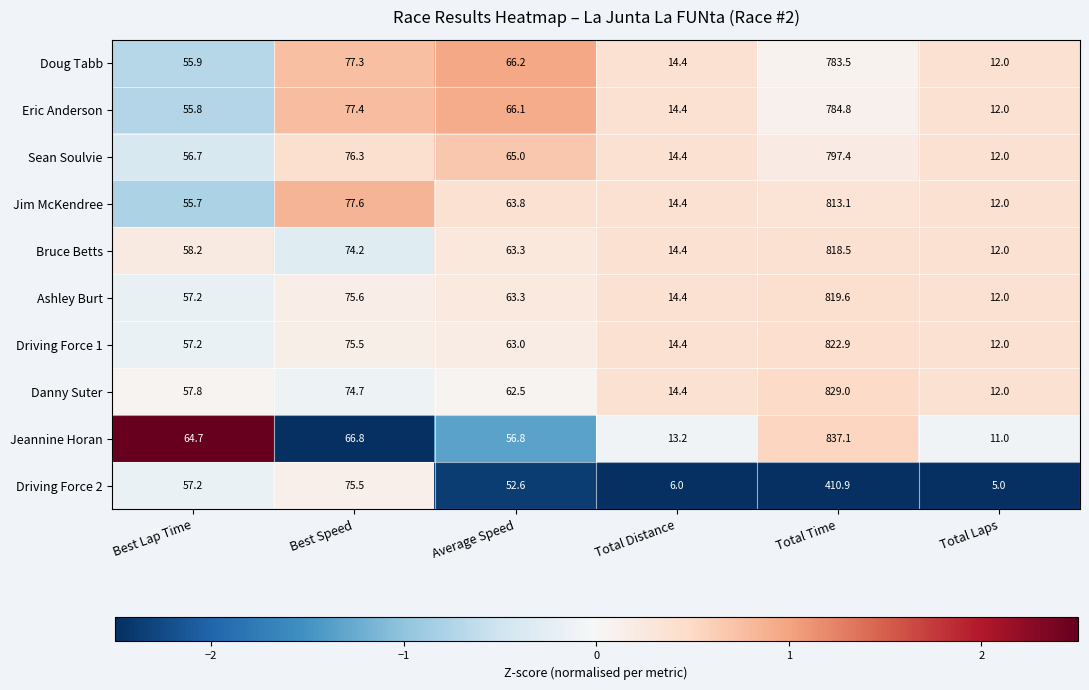

Between Best Speed and Average Speed, which series saw the biggest shift?

Driving Force 2